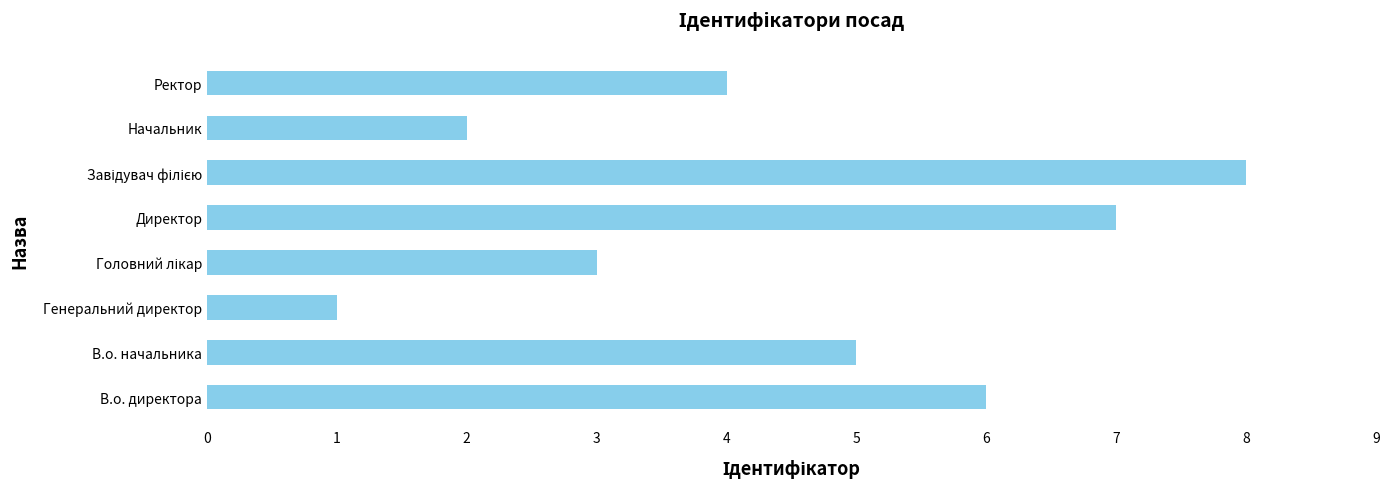

Approximately how many times larger is the value at Ректор compared to Начальник?

2.0